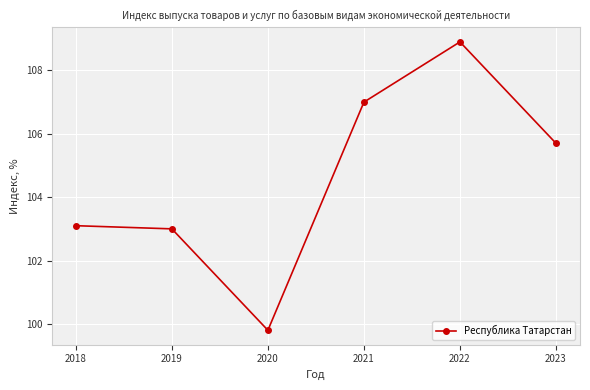

What is the smallest value displayed?

99.8